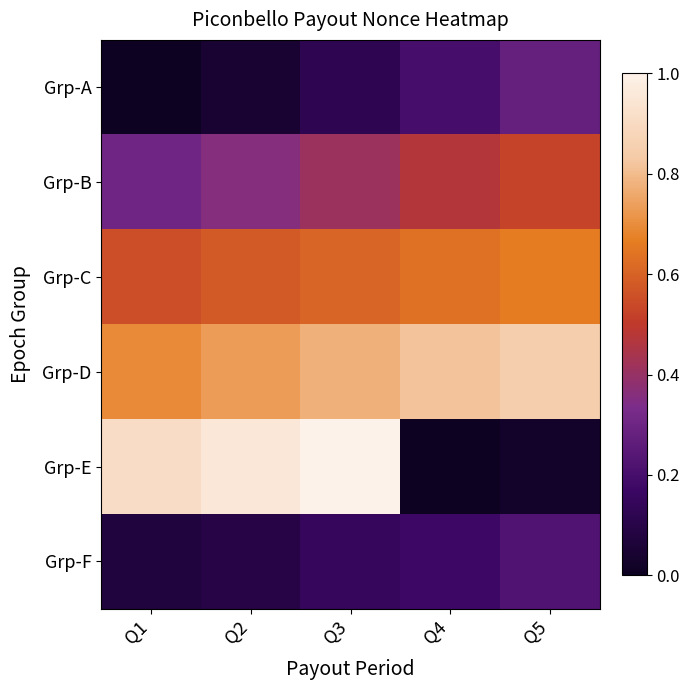

Reading right to left, transcribe all the data shown in this chart.

Grp-A: Q5=0.3	Q4=0.2	Q3=0.1	Q2=0.0	Q1=0.0
Grp-B: Q5=0.5	Q4=0.5	Q3=0.4	Q2=0.4	Q1=0.3
Grp-C: Q5=0.7	Q4=0.6	Q3=0.6	Q2=0.6	Q1=0.6
Grp-D: Q5=0.9	Q4=0.8	Q3=0.8	Q2=0.7	Q1=0.7
Grp-E: Q5=0.0	Q4=0.0	Q3=1.0	Q2=1.0	Q1=0.9
Grp-F: Q5=0.2	Q4=0.2	Q3=0.1	Q2=0.1	Q1=0.1